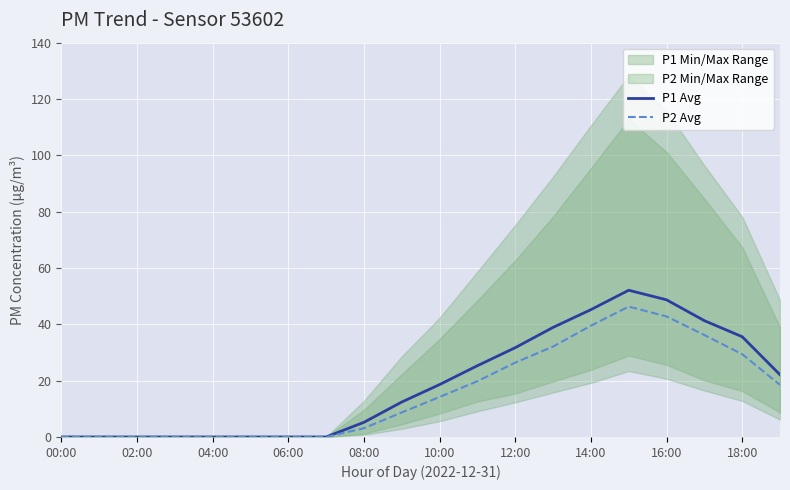

How many lines are shown in the chart?

2